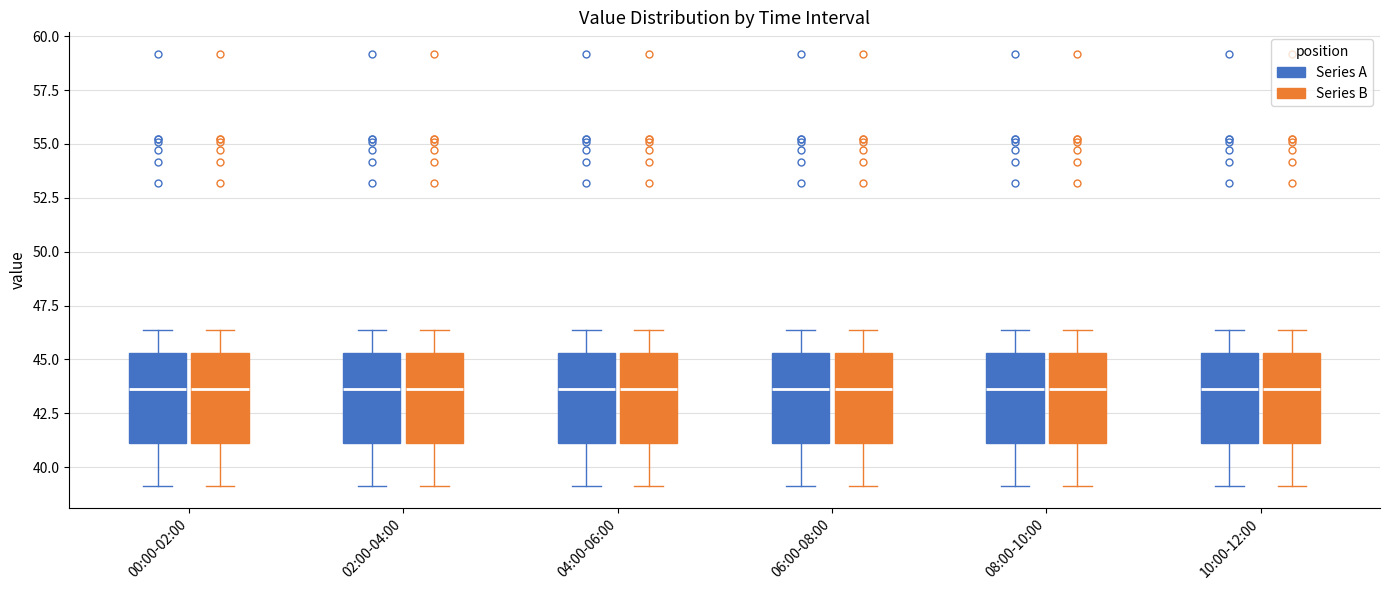

Reading left to right, read every box against the y-axis: the position of its median line, the range the box covers, and the ends of its whiskers. The values are not printed on the chart, so give them approximately, as read against the axis.

00:00-02:00 (Series A): median 43.5, box 41.0 to 45.5, whiskers 39.0 to 46.5
00:00-02:00 (Series B): median 43.5, box 41.0 to 45.5, whiskers 39.0 to 46.5
02:00-04:00 (Series A): median 43.5, box 41.0 to 45.5, whiskers 39.0 to 46.5
02:00-04:00 (Series B): median 43.5, box 41.0 to 45.5, whiskers 39.0 to 46.5
04:00-06:00 (Series A): median 43.5, box 41.0 to 45.5, whiskers 39.0 to 46.5
04:00-06:00 (Series B): median 43.5, box 41.0 to 45.5, whiskers 39.0 to 46.5
06:00-08:00 (Series A): median 43.5, box 41.0 to 45.5, whiskers 39.0 to 46.5
06:00-08:00 (Series B): median 43.5, box 41.0 to 45.5, whiskers 39.0 to 46.5
08:00-10:00 (Series A): median 43.5, box 41.0 to 45.5, whiskers 39.0 to 46.5
08:00-10:00 (Series B): median 43.5, box 41.0 to 45.5, whiskers 39.0 to 46.5
10:00-12:00 (Series A): median 43.5, box 41.0 to 45.5, whiskers 39.0 to 46.5
10:00-12:00 (Series B): median 43.5, box 41.0 to 45.5, whiskers 39.0 to 46.5